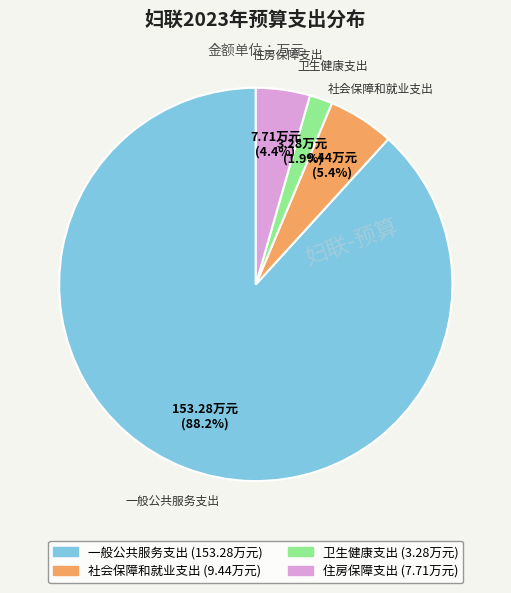

Combined, do 卫生健康支出 and 住房保障支出 account for over 50%?

No